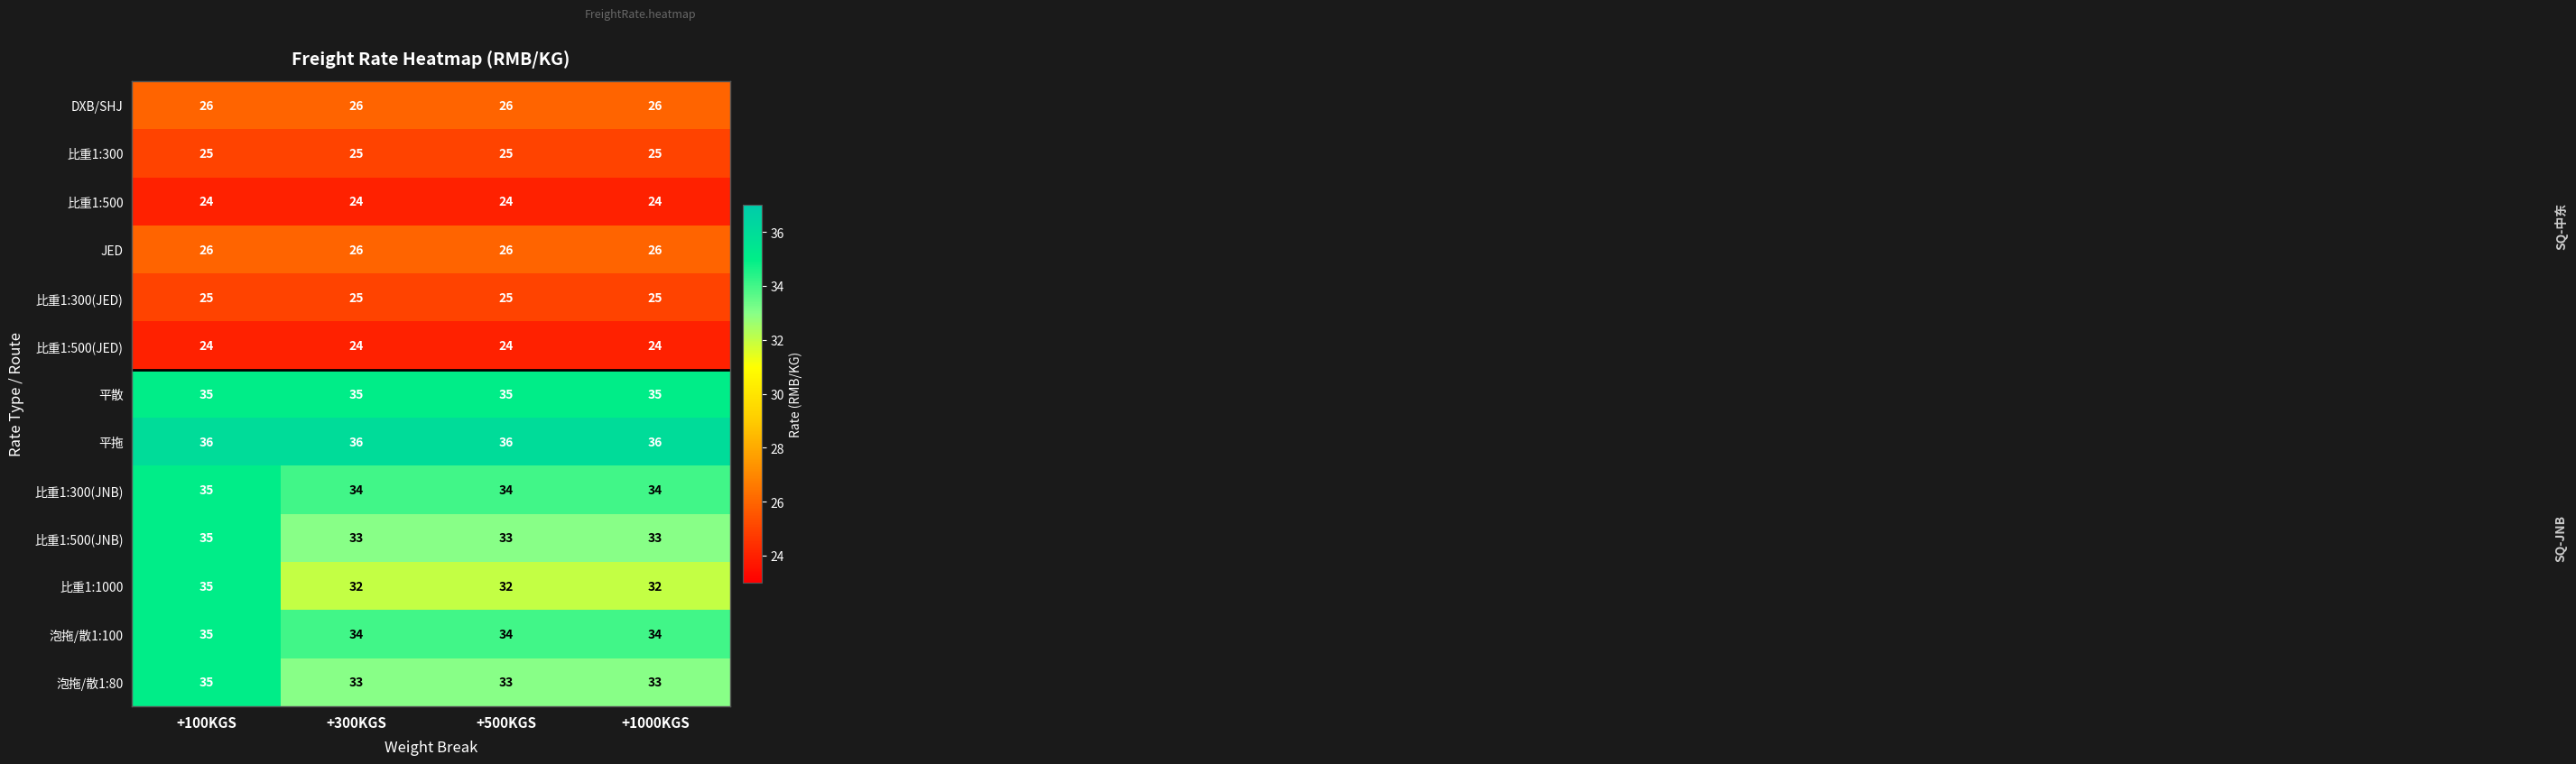

What is the total value across all series at +1000KGS?

387